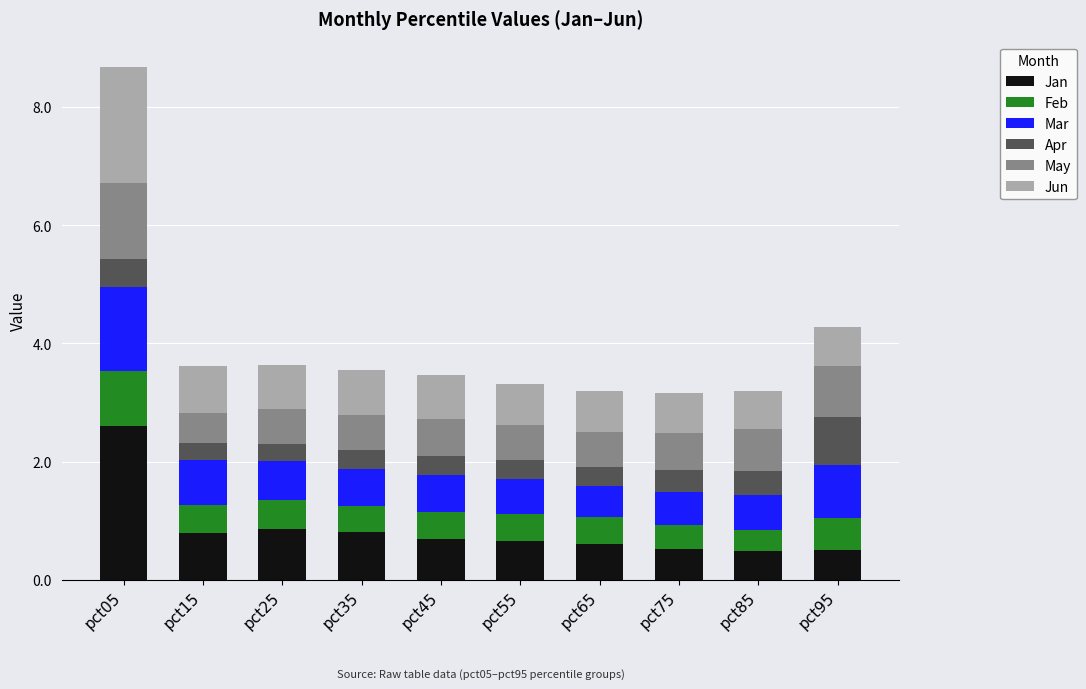

How many distinct data groups are displayed?

6